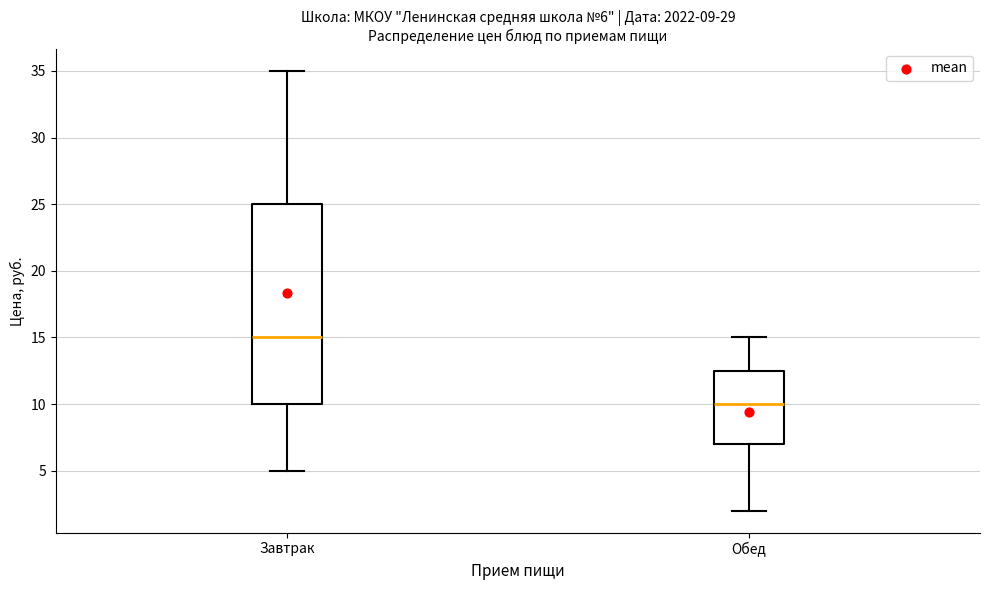

Which box's median line is the lowest?

Обед